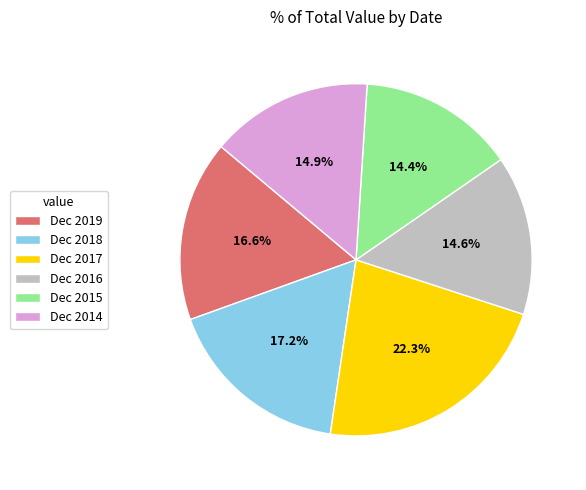

The Dec 2018 slice represents 9% of the pie. True or false?

False